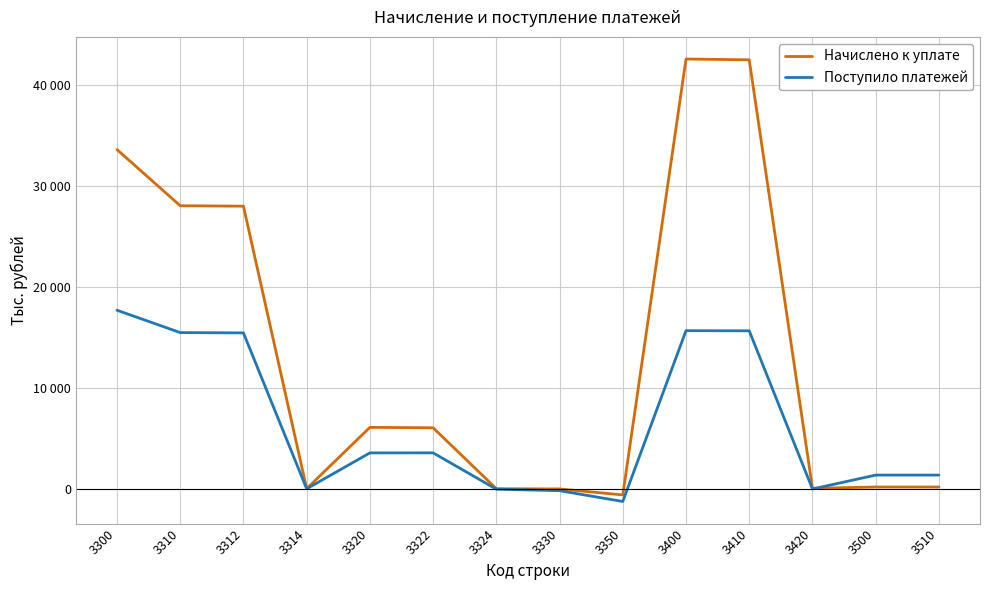

Does the chart display data point markers on the line(s)?

No